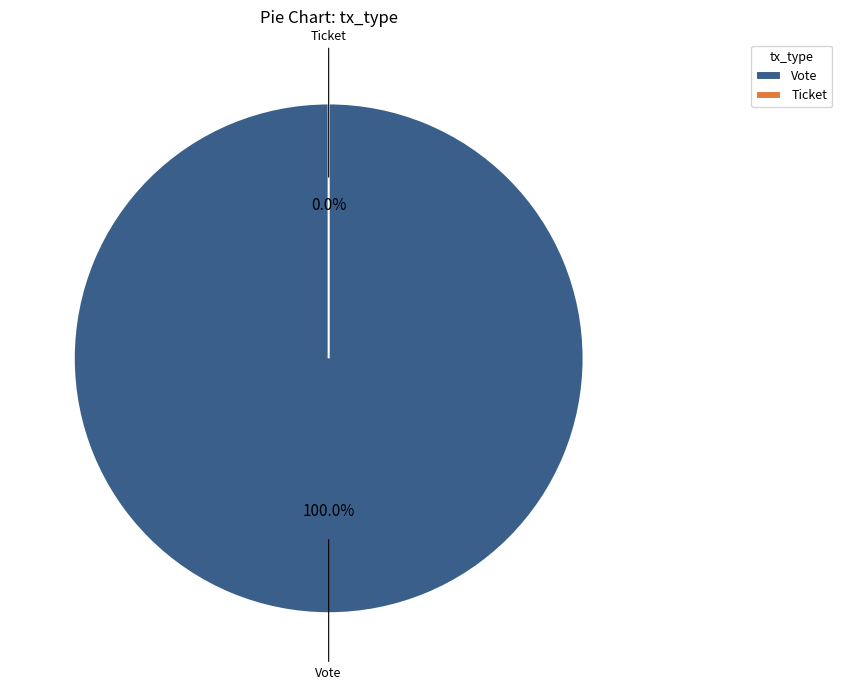

Does any single category account for the majority?

Yes